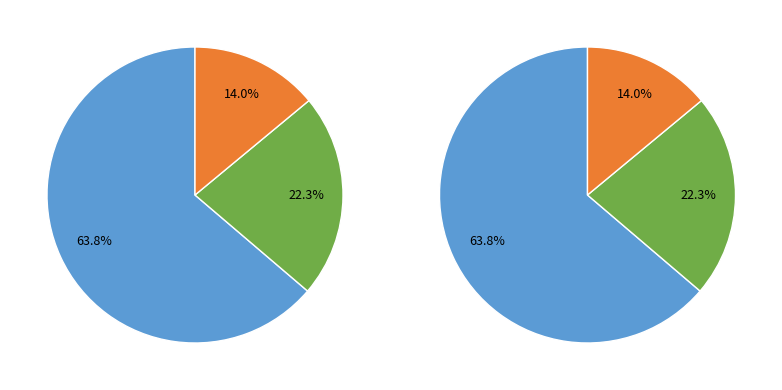

Is the sum of Bezdrev and Nové Mlýny greater than half?

No